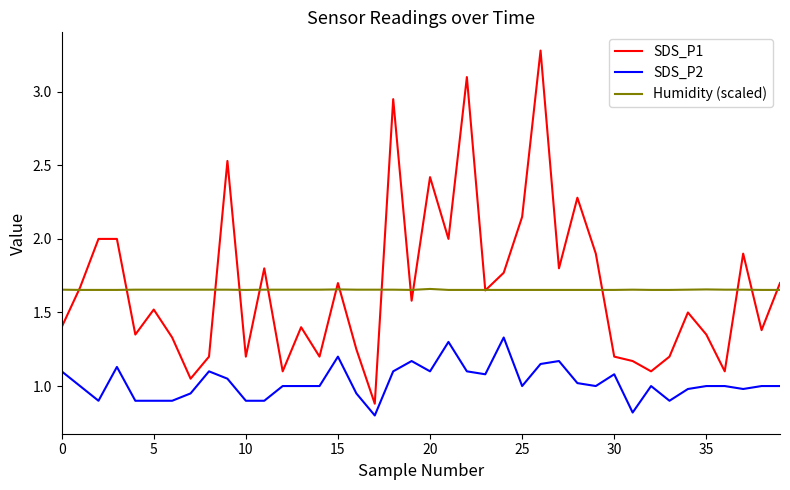

Which series has the largest range (max minus min)?

SDS_P1